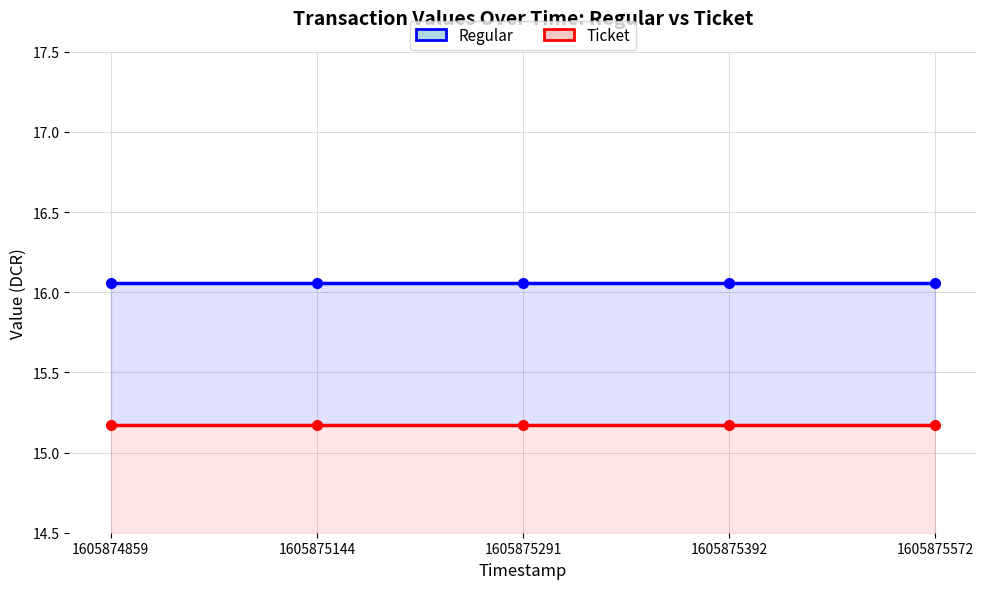

Rank the series by their average value, from lowest to highest.

Ticket, Regular